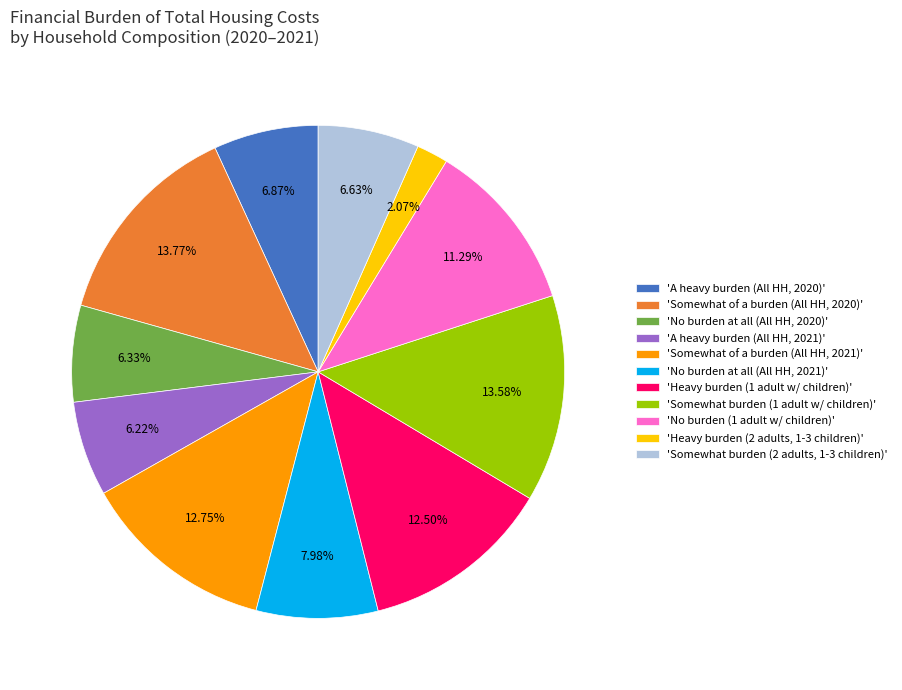

Between 'No burden at all (All HH, 2021)' and 'Somewhat of a burden (All HH, 2020)', which is larger?

'Somewhat of a burden (All HH, 2020)'